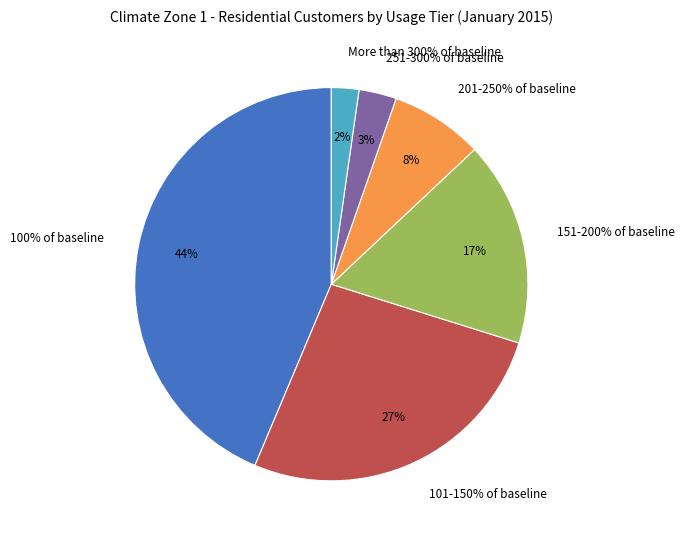

How much of the chart is everything except 251-300% of baseline?

96.9%